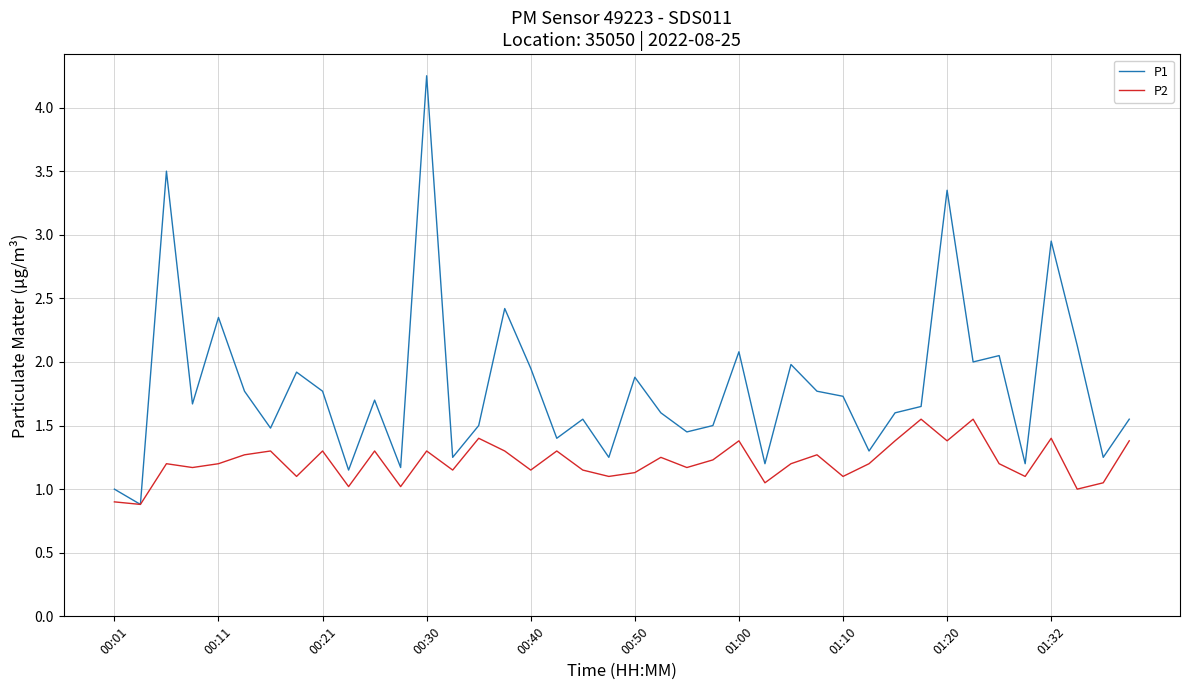

How many interior local peaks does the P1 series have?

13